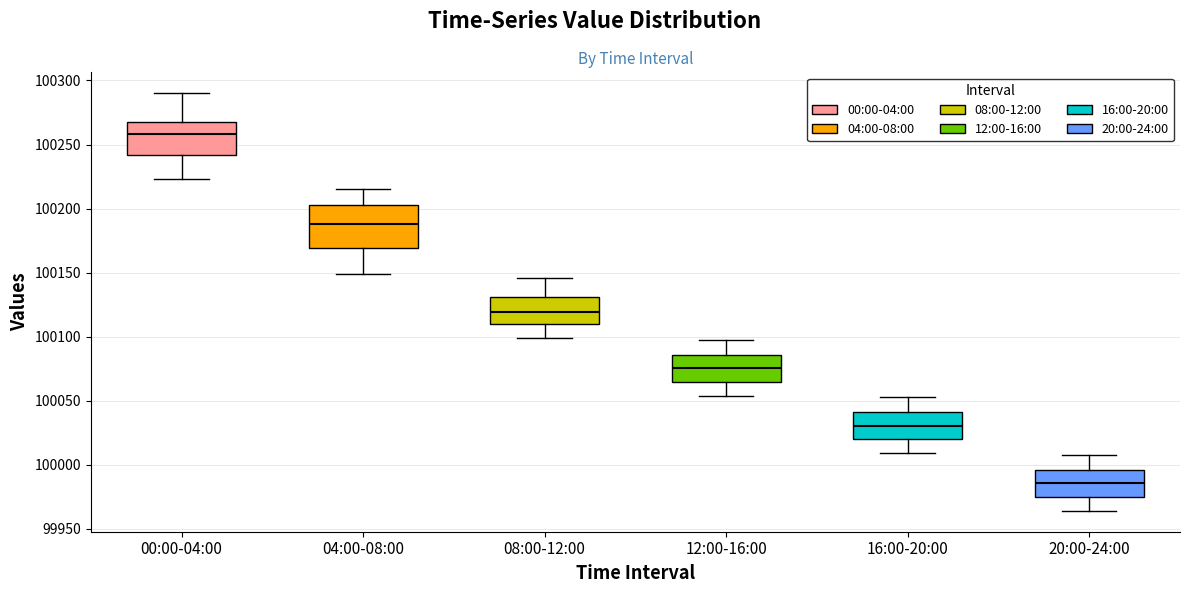

Where does the upper whisker of the box for 00:00-04:00 end on the y-axis? The values are not printed on the chart, so give them approximately, as read against the axis.

100290